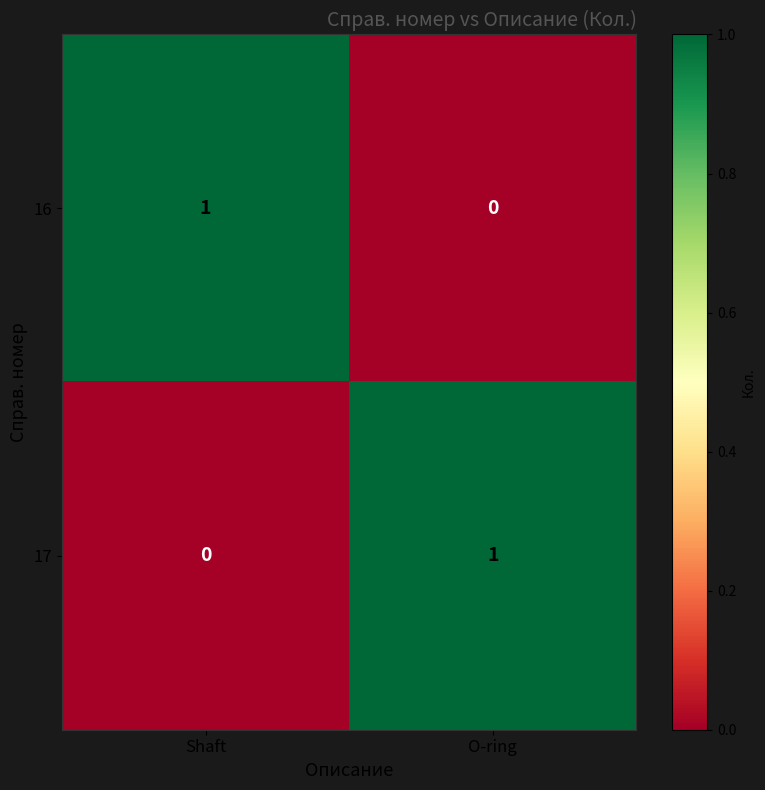

At how many categories does at least one series exceed 0?

2